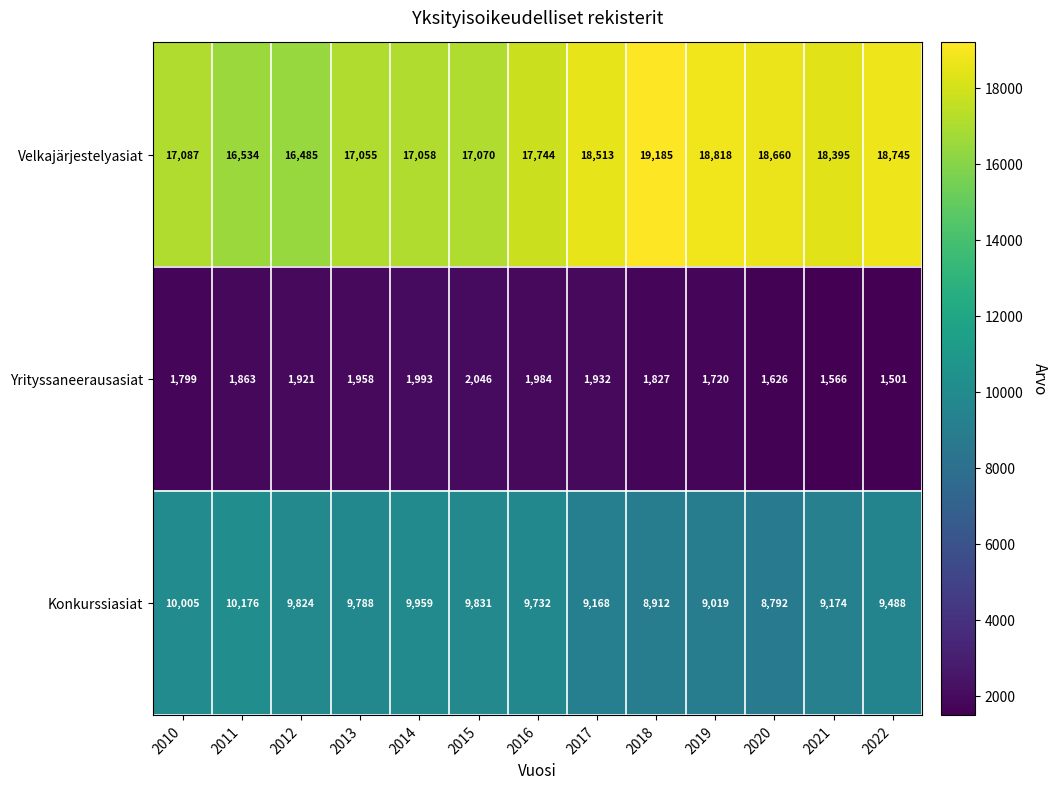

At which category is the sum across all series the highest?

2018